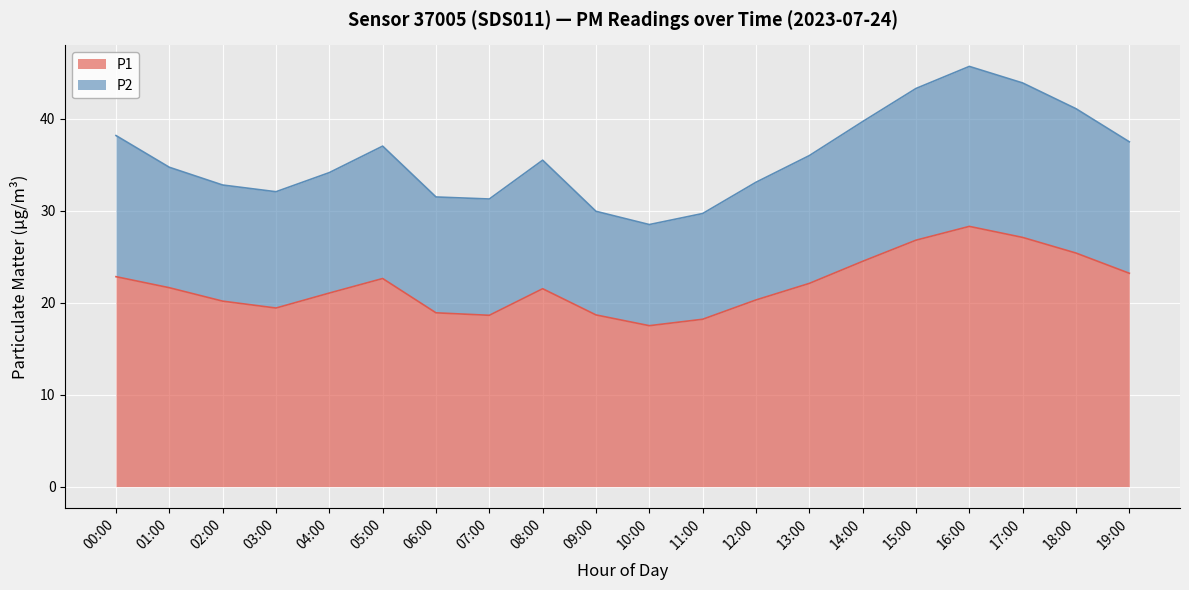

Which series has the widest spread of values?

P2